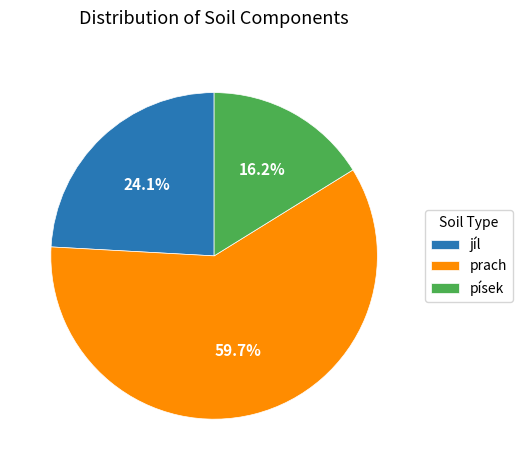

How many segments does this pie chart have?

3